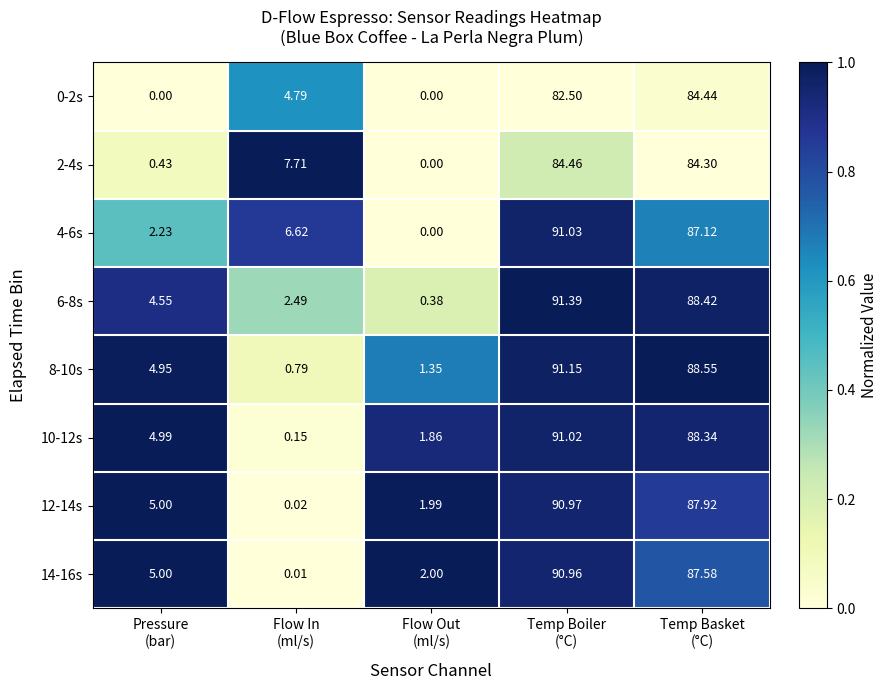

What is the total value across all series at Flow Out
(ml/s)?

7.6